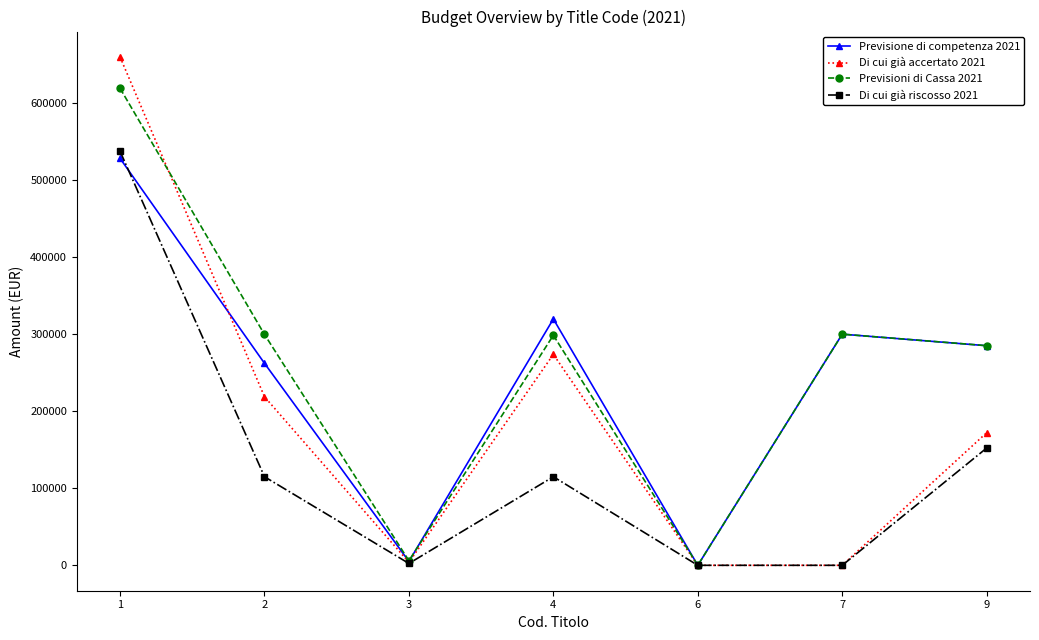

What is the highest value of the Di cui già riscosso 2021 series?

537426.6